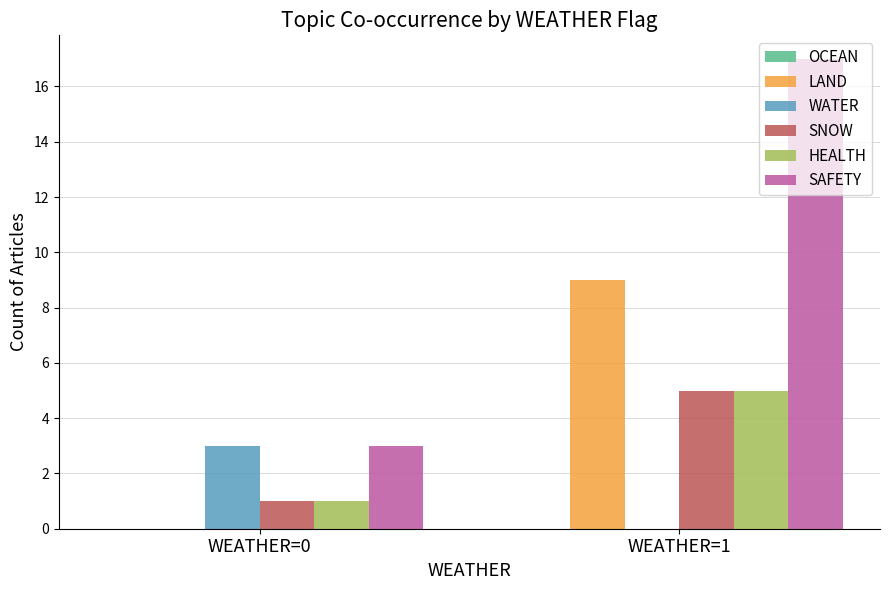

Is the value of HEALTH at WEATHER=1 greater than the value of WATER at WEATHER=1?

Yes